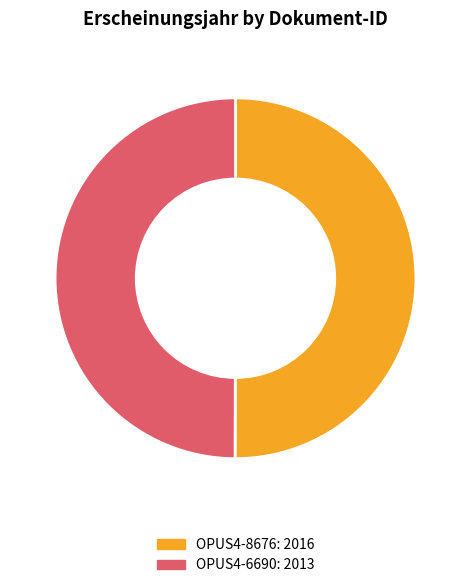

Count the number of slices in the pie.

2